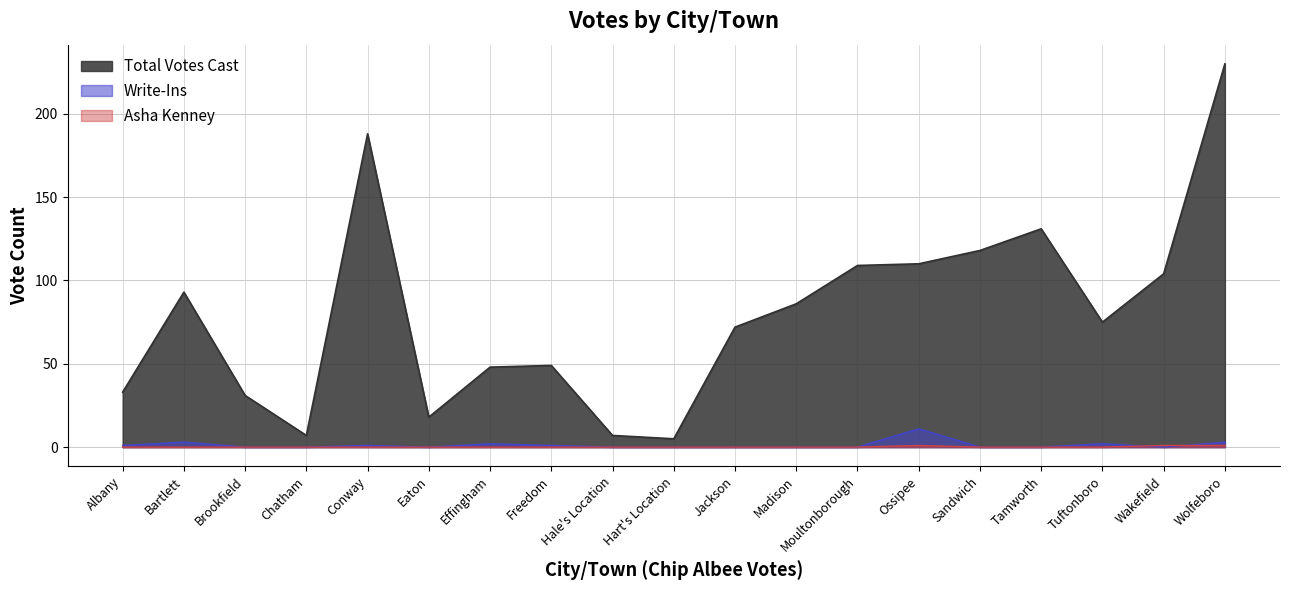

What is the total value across all series at Albany?

34